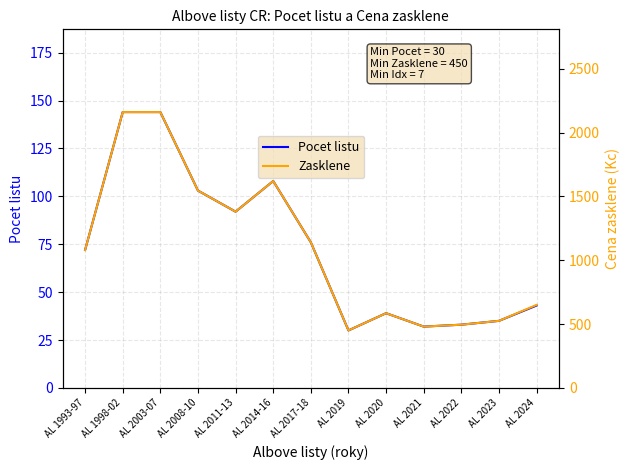

What is the sum of the Zasklene values at AL 2023 and AL 2021?

1005